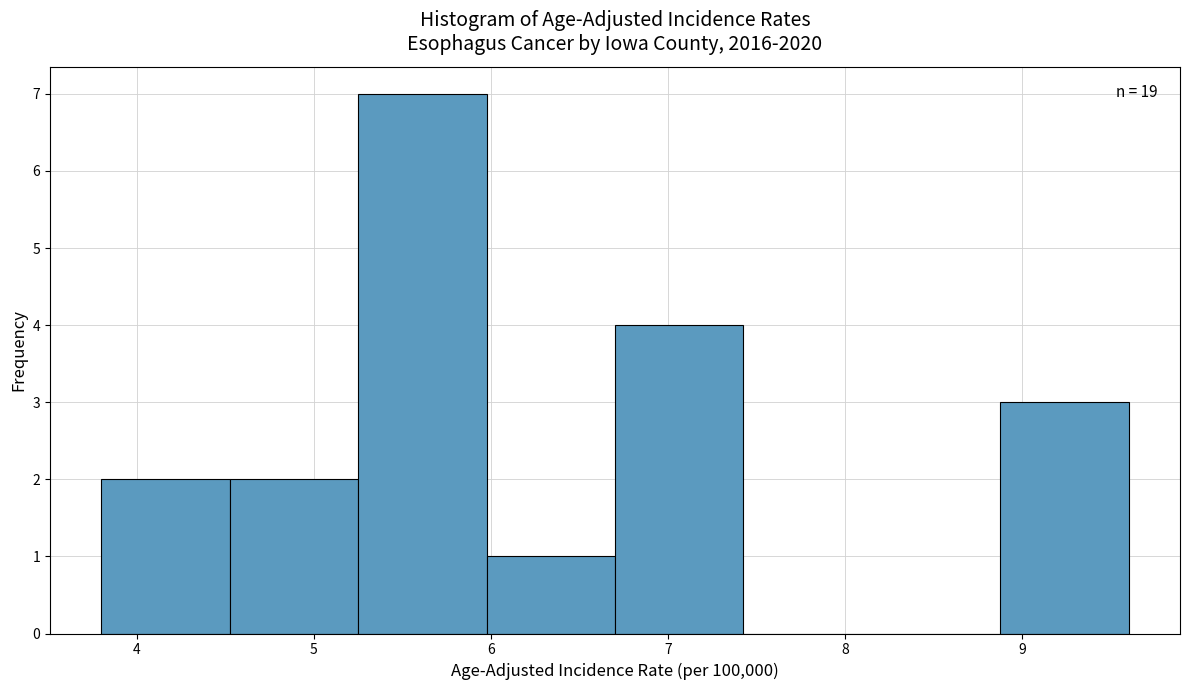

Which range on the x-axis has the tallest bar?

5.3 to 6.0